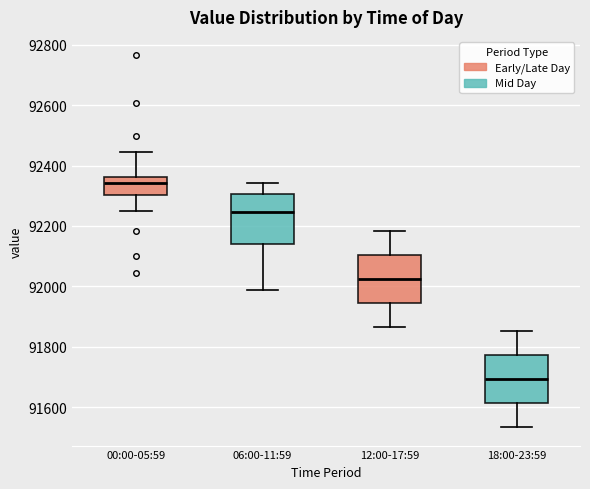

Reading left to right, transcribe this box plot: for each box, give where its median line is, the range the box spans, and where its two whiskers end, as read against the y-axis. The values are not printed on the chart, so give them approximately, as read against the axis.

00:00-05:59: median 92340, box 92300 to 92360, whiskers 92260 to 92440
06:00-11:59: median 92240, box 92140 to 92300, whiskers 91980 to 92340
12:00-17:59: median 92020, box 91940 to 92100, whiskers 91860 to 92180
18:00-23:59: median 91700, box 91620 to 91780, whiskers 91540 to 91860